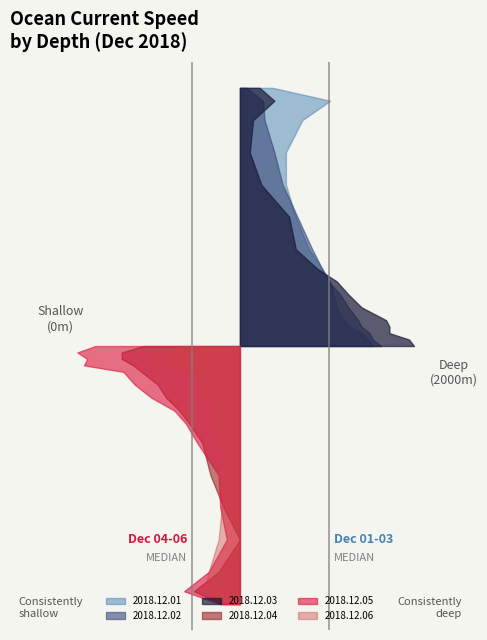

Reading left to right, transcribe all the data shown in this chart.

2018.12.01: 0=0.8	50=0.8	100=0.7	150=0.7	200=0.6	300=0.6	400=0.6	500=0.6	600=0.5	750=0.4	1000=0.3	1250=0.3	1500=0.3	1750=0.4	1900=0.6	2000=0.2
2018.12.02: 0=0.9	50=0.8	100=0.8	150=0.7	200=0.7	300=0.7	400=0.6	500=0.5	600=0.5	750=0.4	1000=0.3	1250=0.3	1500=0.2	1750=0.1	1900=0.1	2000=0.0
2018.12.03: 0=1.1	50=1.0	100=0.9	150=0.9	200=0.9	300=0.7	400=0.7	500=0.6	600=0.5	750=0.3	1000=0.3	1250=0.1	1500=0.1	1750=0.1	1900=0.2	2000=0.1
2018.12.04: 0=0.6	50=0.7	100=0.7	150=0.7	200=0.6	300=0.5	400=0.5	500=0.4	600=0.3	750=0.2	1000=0.2	1250=0.1	1500=0.0	1750=0.1	1900=0.3	2000=0.1
2018.12.05: 0=0.9	50=1.0	100=0.9	150=0.9	200=0.7	300=0.6	400=0.5	500=0.4	600=0.3	750=0.3	1000=0.1	1250=0.1	1500=0.1	1750=0.2	1900=0.3	2000=0.1
2018.12.06: 0=0.4	50=0.5	100=0.5	150=0.4	200=0.3	300=0.2	400=0.2	500=0.2	600=0.1	750=0.1	1000=0.1	1250=0.1	1500=0.1	1750=0.2	1900=0.2	2000=0.1